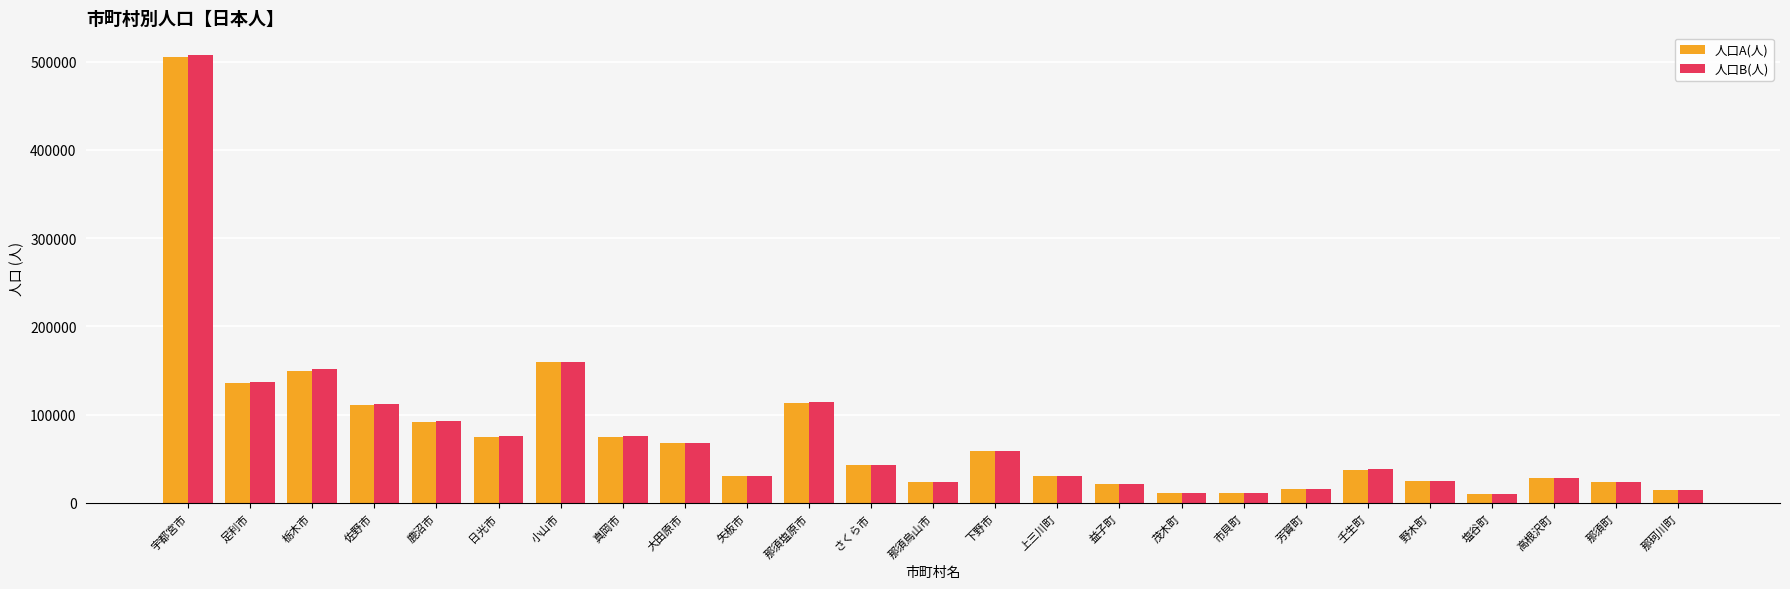

Read the 人口A(人) value at 那珂川町.

14397